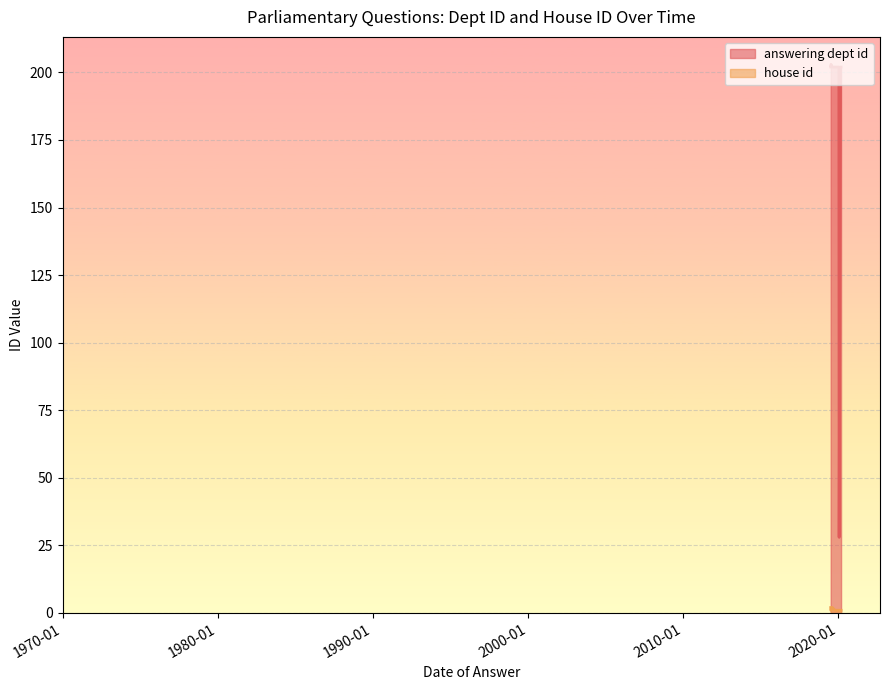

True or false: house id and answering dept id intersect in this chart.

False